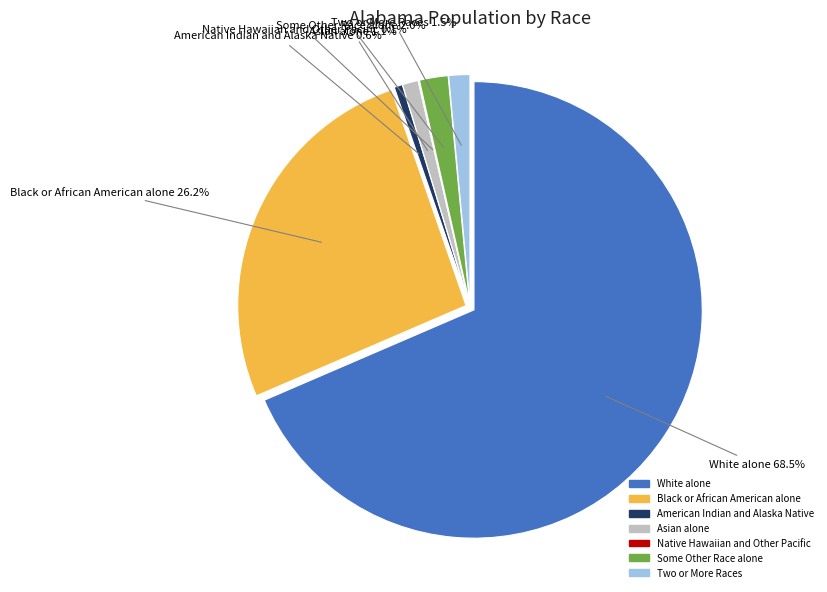

Which slice is the largest?

White alone